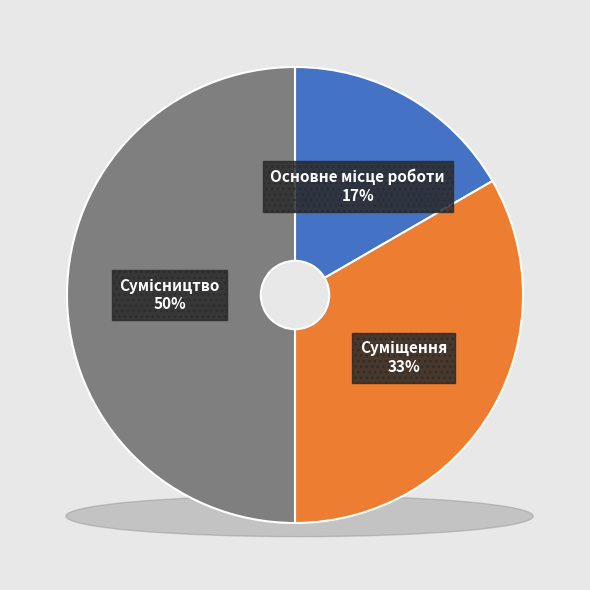

What is the ratio of the value at Суміщення to the value at Основне місце роботи?

2.0